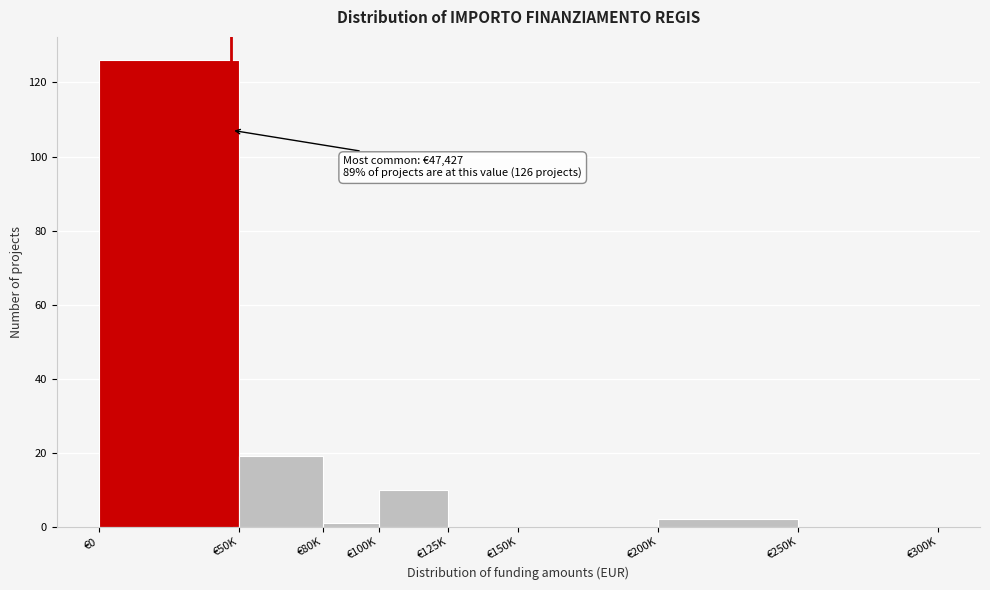

Reading left to right, list all the values displayed in this chart.

€0=126	€50K=19	€80K=1	€100K=10	€125K=0	€150K=0	€200K=2	€250K=0